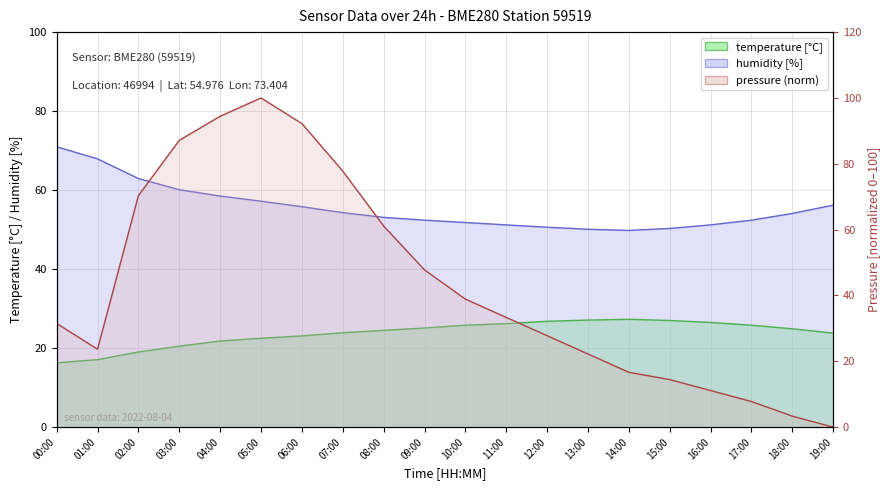

Reading right to left, what are all the values shown in this chart?

temperature: 19:00=23.8	18:00=24.9	17:00=25.8	16:00=26.5	15:00=27.0	14:00=27.3	13:00=27.1	12:00=26.8	11:00=26.2	10:00=25.8	09:00=25.1	08:00=24.5	07:00=23.9	06:00=23.1	05:00=22.5	04:00=21.8	03:00=20.5	02:00=19.0	01:00=17.1	00:00=16.3
humidity: 19:00=56.2	18:00=54.1	17:00=52.4	16:00=51.2	15:00=50.3	14:00=49.8	13:00=50.1	12:00=50.6	11:00=51.2	10:00=51.8	09:00=52.4	08:00=53.1	07:00=54.3	06:00=55.8	05:00=57.2	04:00=58.5	03:00=60.1	02:00=62.9	01:00=67.9	00:00=71.0
pressure_norm: 19:00=0.0	18:00=3.3	17:00=7.8	16:00=11.1	15:00=14.4	14:00=16.7	13:00=22.2	12:00=27.8	11:00=33.3	10:00=38.9	09:00=47.8	08:00=61.1	07:00=77.8	06:00=92.2	05:00=100.0	04:00=94.4	03:00=87.1	02:00=70.3	01:00=23.7	00:00=31.5